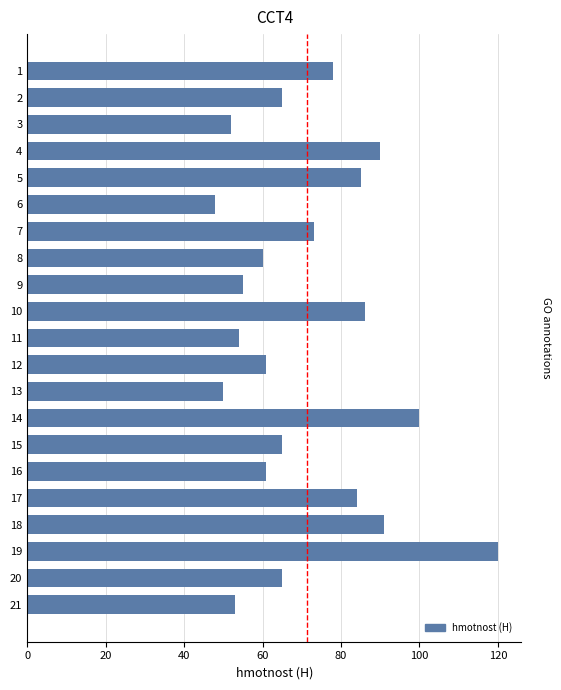

Does the chart contain stacked bars?

No